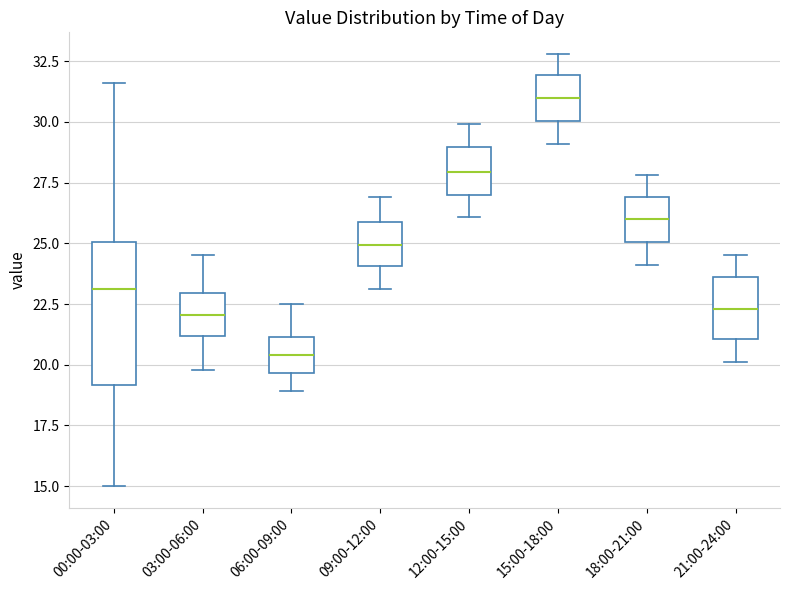

Reading left to right, read every box against the y-axis: the position of its median line, the range the box covers, and the ends of its whiskers. The values are not printed on the chart, so give them approximately, as read against the axis.

00:00-03:00: median 23.0, box 19.0 to 25.0, whiskers 15.0 to 31.5
03:00-06:00: median 22.0, box 21.0 to 23.0, whiskers 20.0 to 24.5
06:00-09:00: median 20.5, box 19.5 to 21.0, whiskers 19.0 to 22.5
09:00-12:00: median 25.0, box 24.0 to 26.0, whiskers 23.0 to 27.0
12:00-15:00: median 28.0, box 27.0 to 29.0, whiskers 26.0 to 30.0
15:00-18:00: median 31.0, box 30.0 to 32.0, whiskers 29.0 to 33.0
18:00-21:00: median 26.0, box 25.0 to 27.0, whiskers 24.0 to 28.0
21:00-24:00: median 22.5, box 21.0 to 23.5, whiskers 20.0 to 24.5